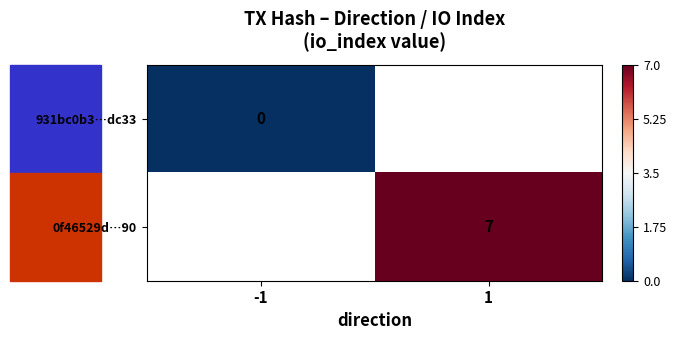

The value of 0f46529d…90 at 1 is 7. True or false?

True